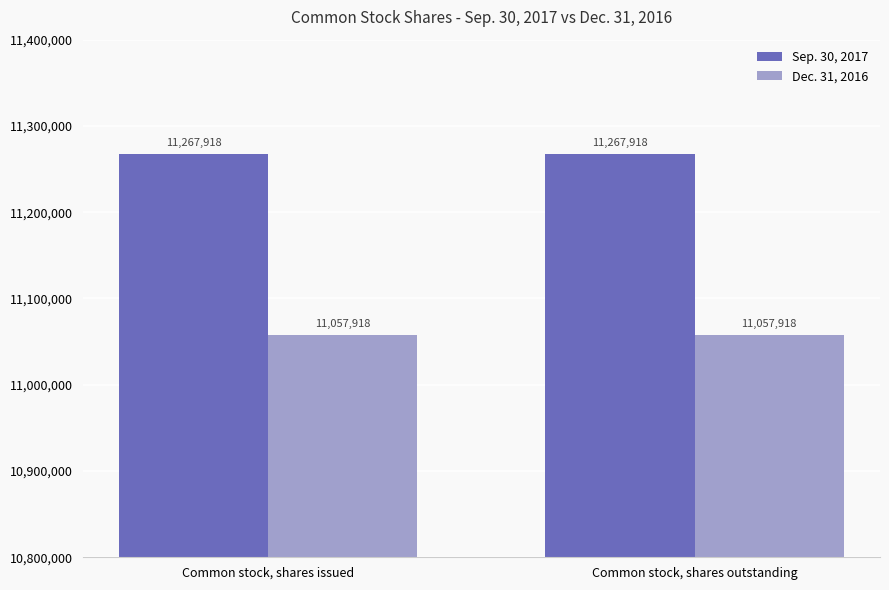

How many bars are there in each group?

2